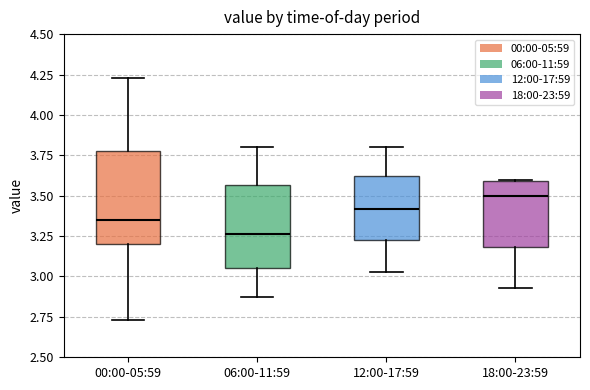

Which box has the highest median line?

18:00-23:59